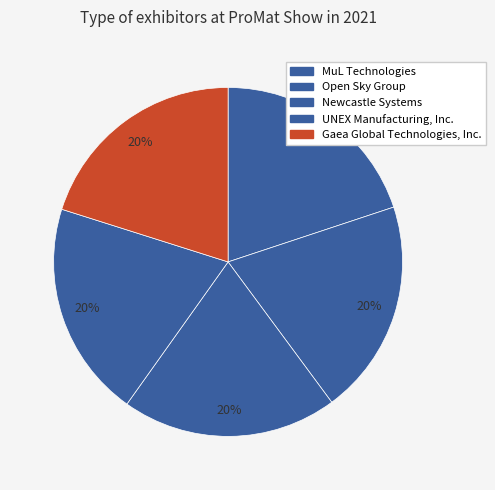

Count the number of slices in the pie.

5